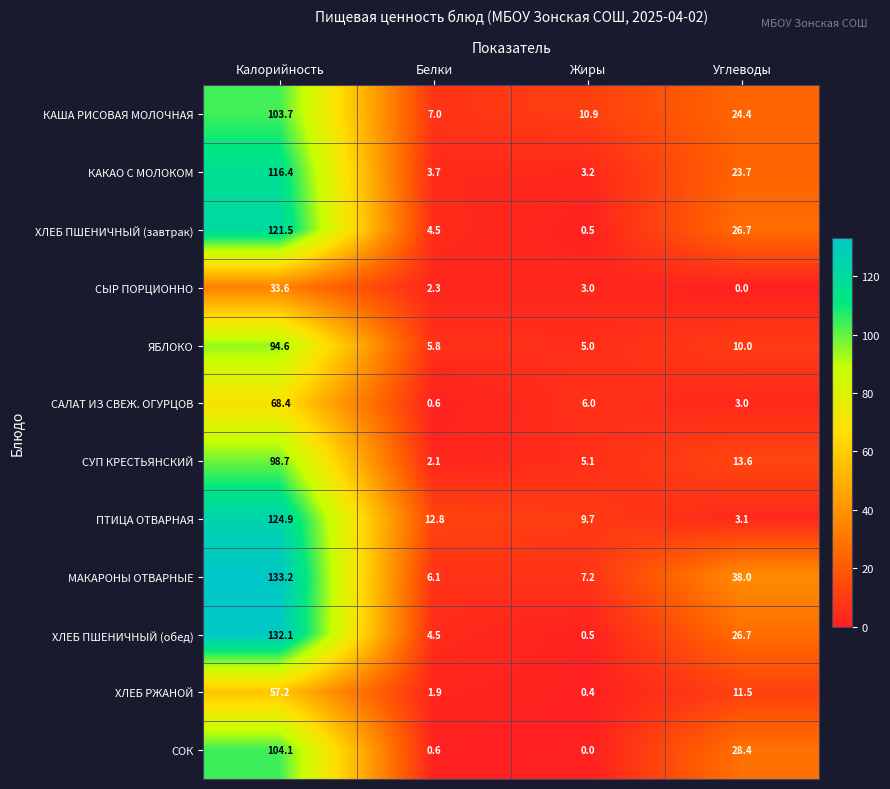

Rank the categories by ХЛЕБ РЖАНОЙ value from highest to lowest.

Калорийность, Углеводы, Белки, Жиры